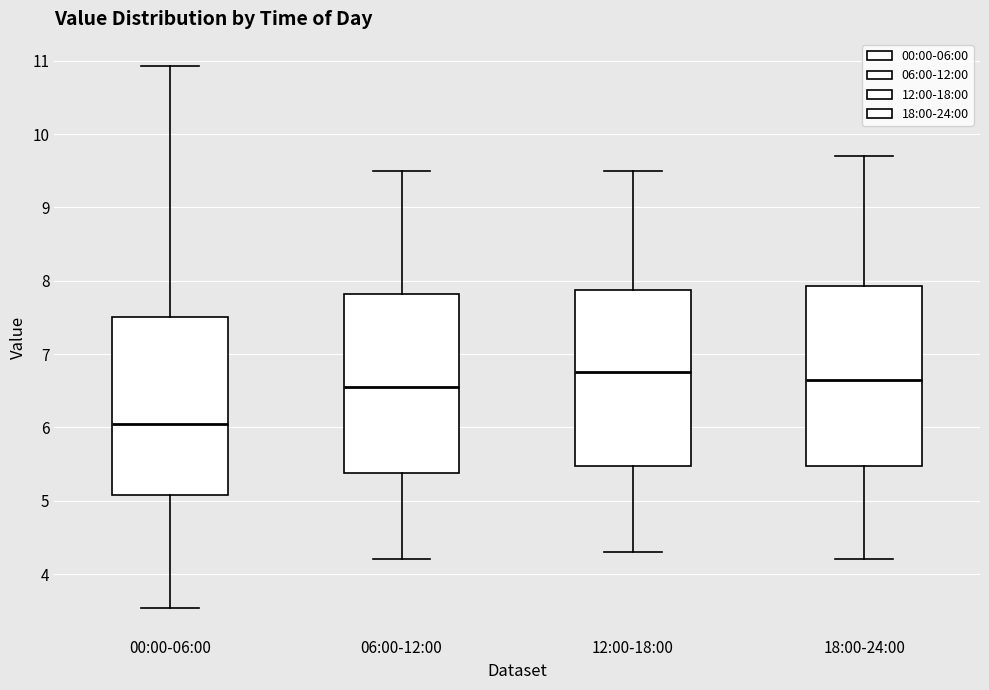

Reading left to right, read every box against the y-axis: the position of its median line, the range the box covers, and the ends of its whiskers. The values are not printed on the chart, so give them approximately, as read against the axis.

00:00-06:00: median 6.1, box 5.1 to 7.5, whiskers 3.5 to 10.9
06:00-12:00: median 6.6, box 5.4 to 7.8, whiskers 4.2 to 9.5
12:00-18:00: median 6.8, box 5.5 to 7.9, whiskers 4.3 to 9.5
18:00-24:00: median 6.7, box 5.5 to 7.9, whiskers 4.2 to 9.7